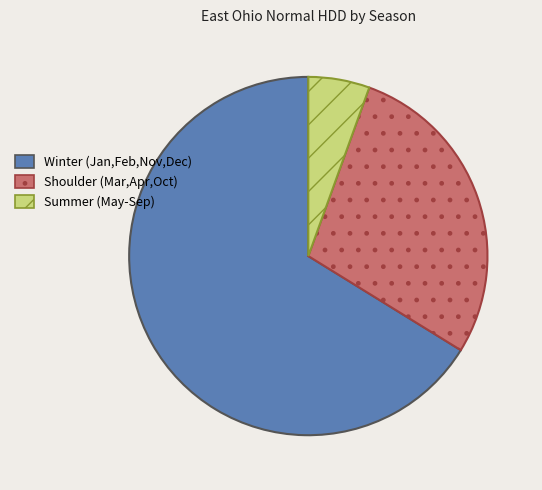

Does any single category account for the majority?

Yes